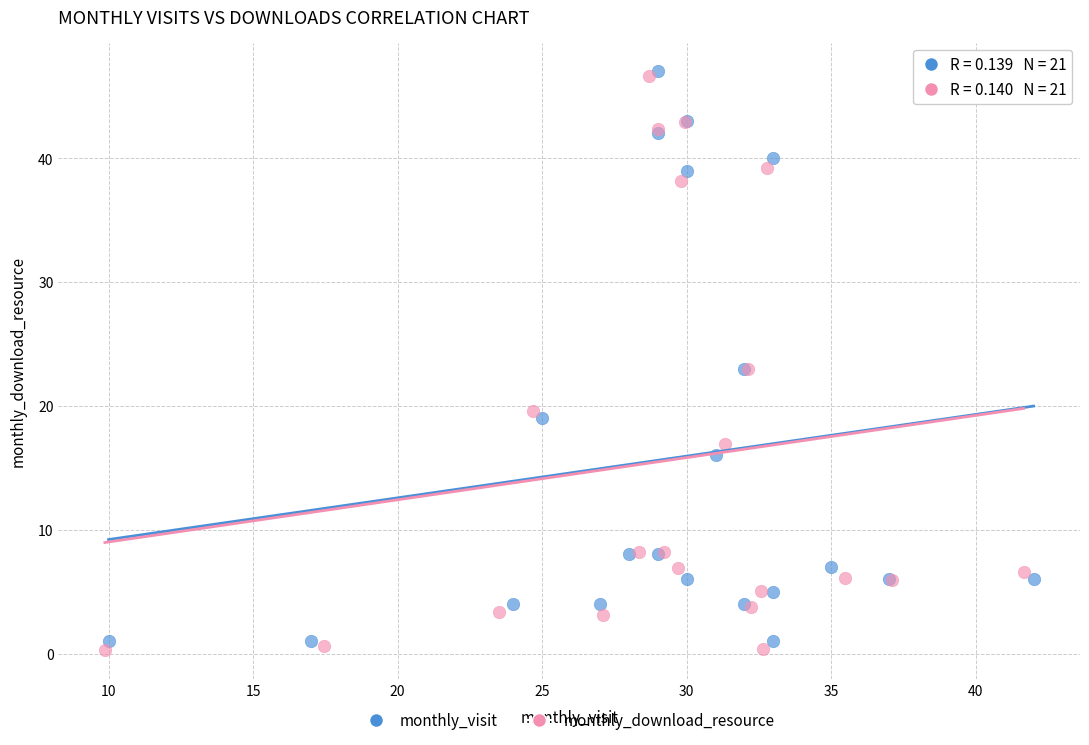

What are all the series names shown in the legend?

monthly_visit, monthly_download_resource